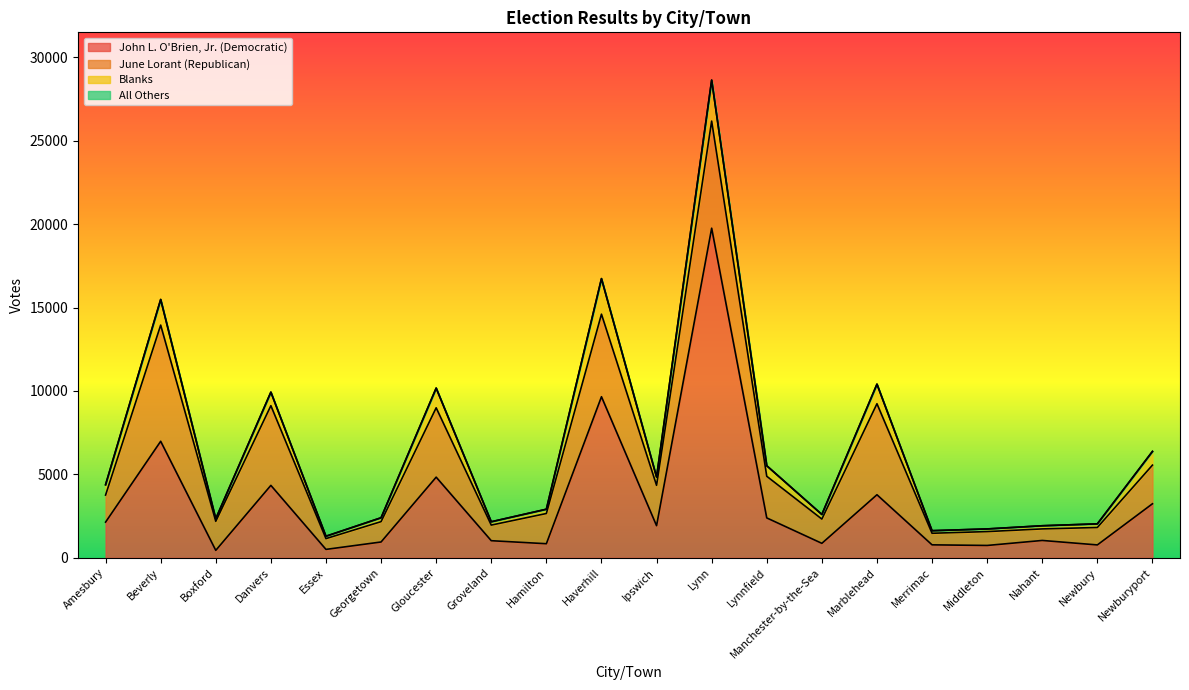

Which series has the largest total across all categories?

John L. O'Brien, Jr. (Democratic)